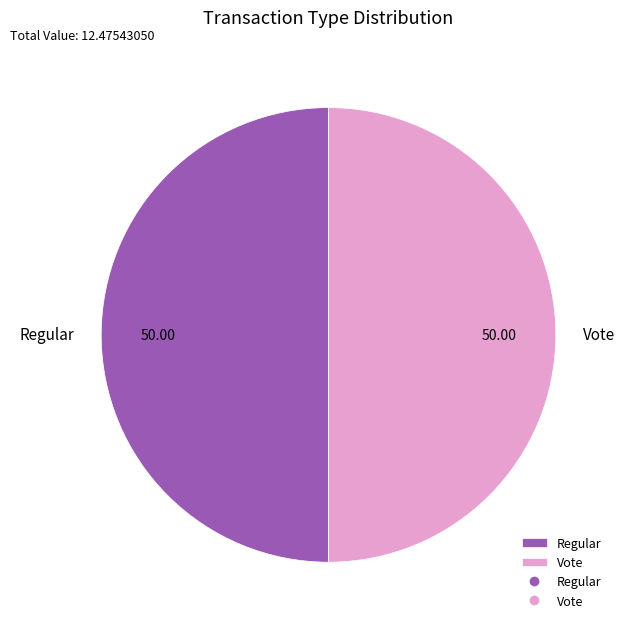

How many segments does this pie chart have?

2